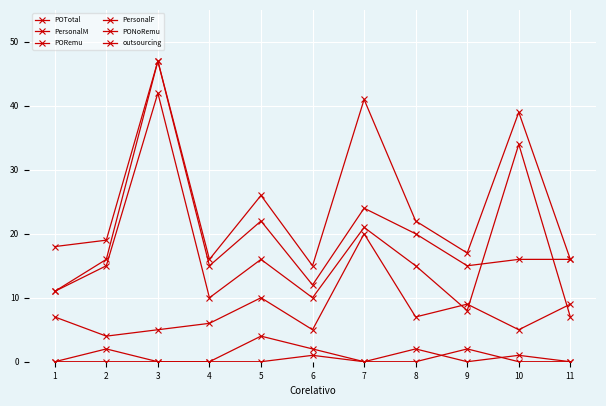

What value does the PersonalF series have at 9?

9